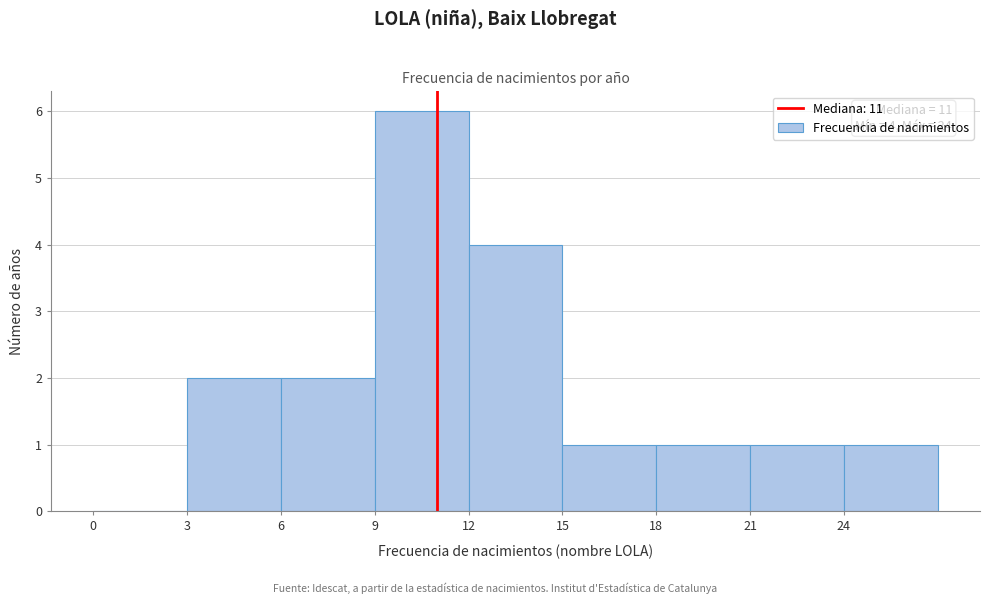

Which range on the x-axis has the tallest bar?

9 to 12